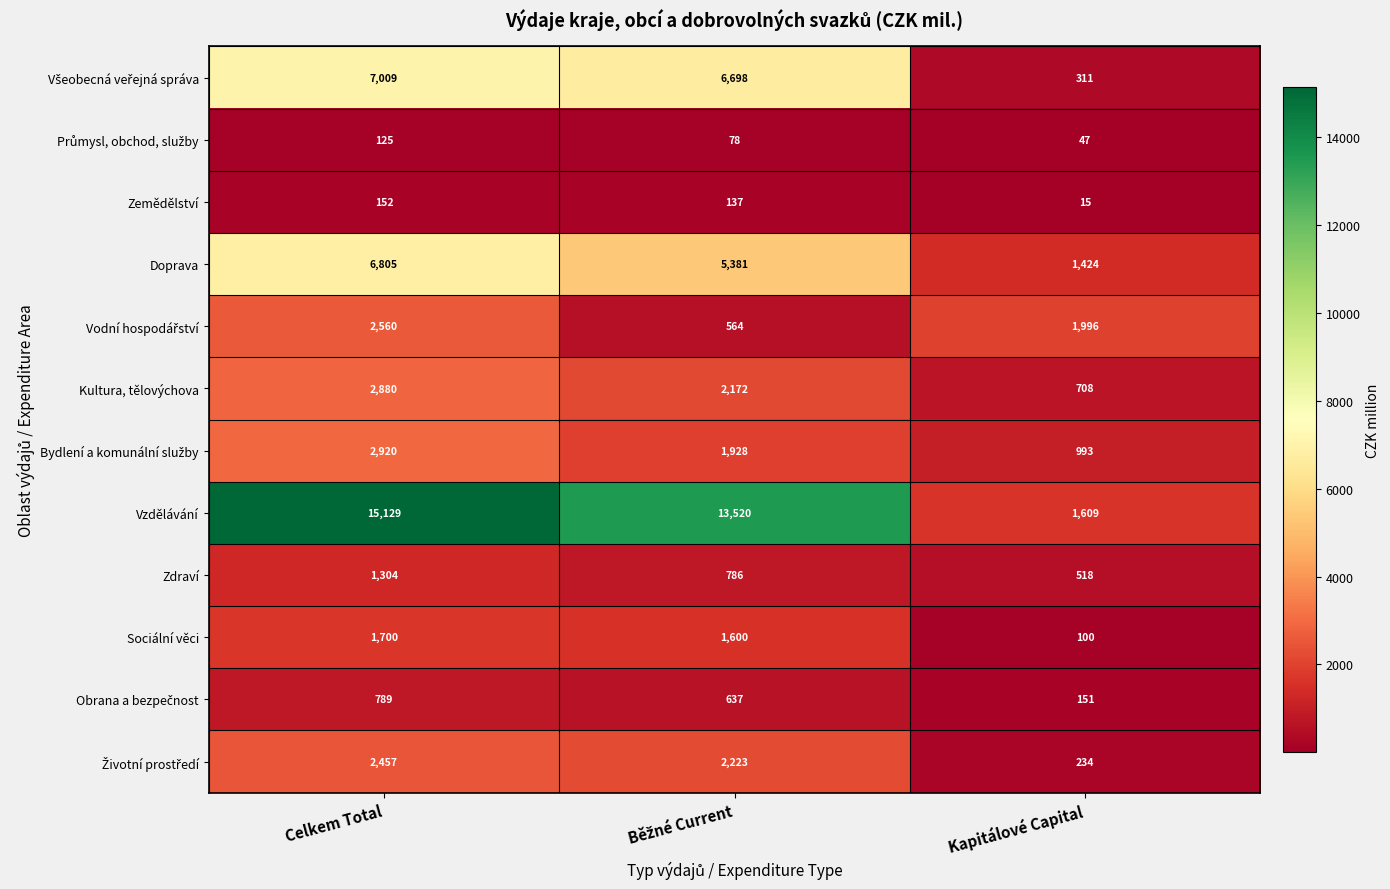

What is the difference between the second highest and minimum values in the Zdraví series?

268